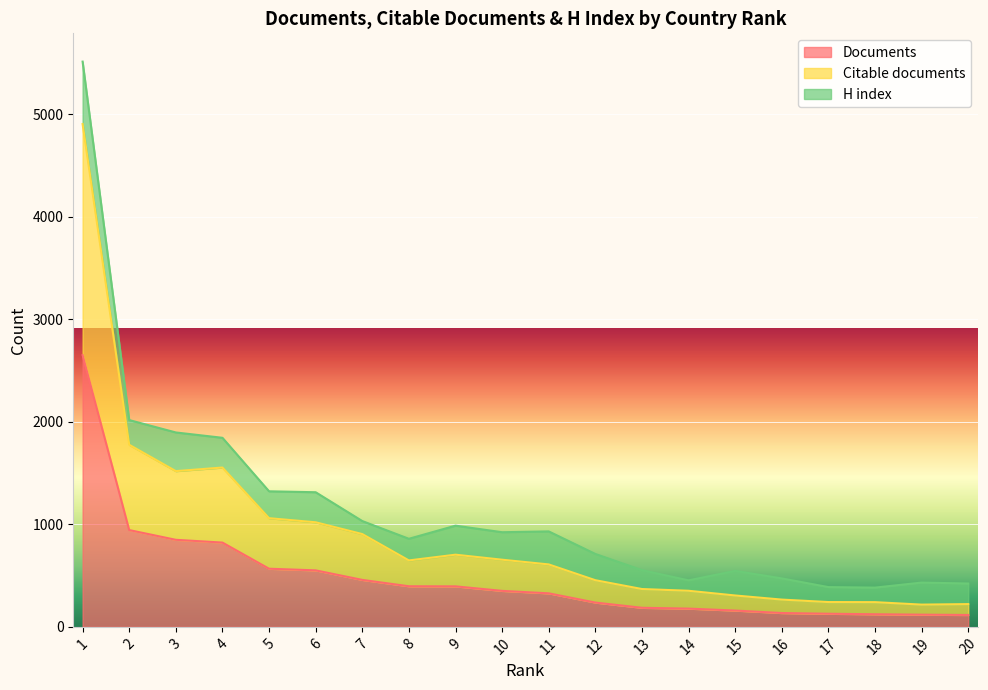

How many values in the Citable documents series exceed 648?

9